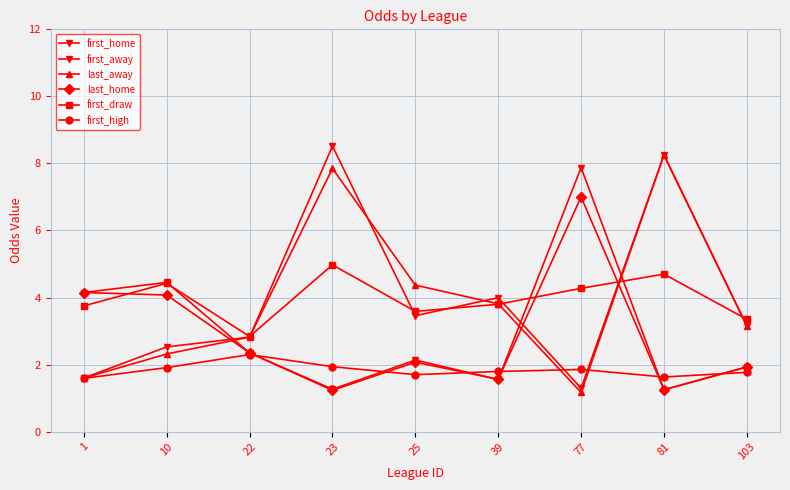

Which category has the lowest value in the first_home series?

81